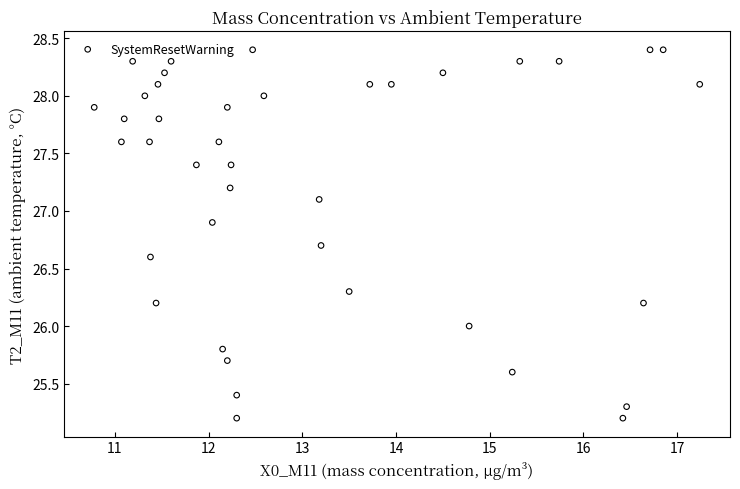

What is the range of Y values (max minus min)?

3.2